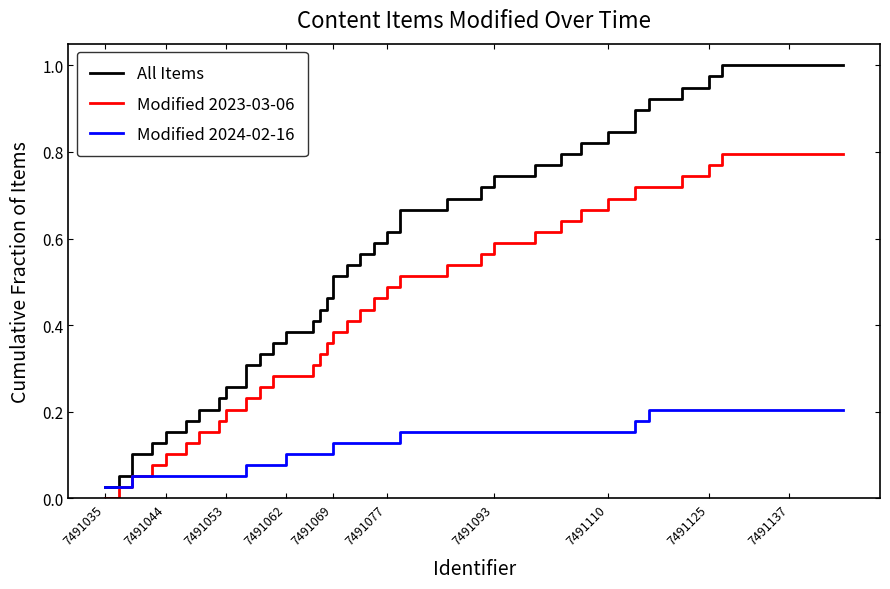

Which series has the widest spread of values?

All Items